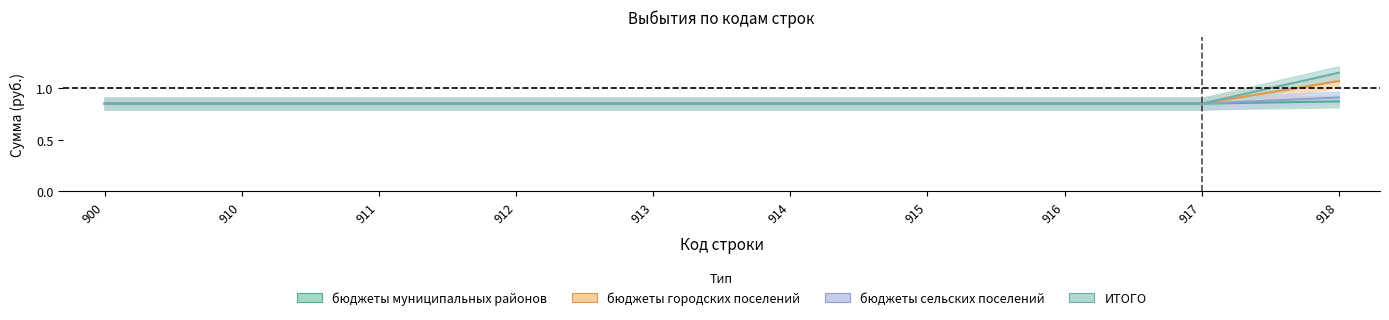

What are all the series names shown in the legend?

бюджеты муниципальных районов, бюджеты городских поселений, бюджеты сельских поселений, ИТОГО